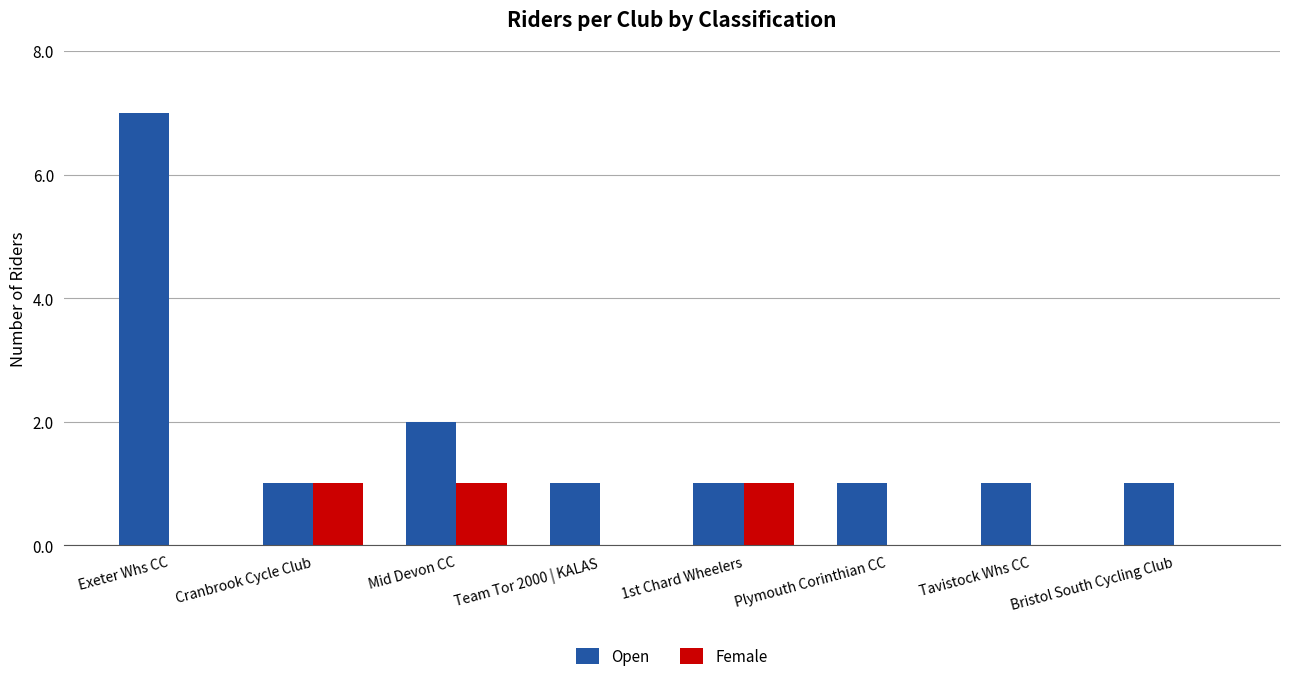

What is the maximum value for Open?

7